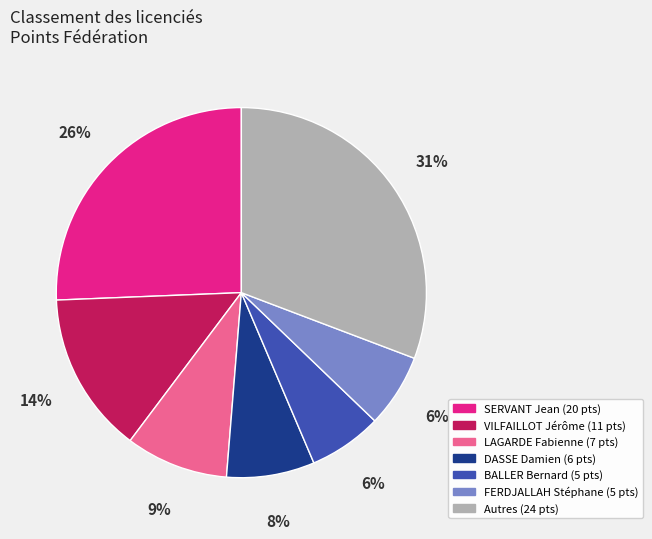

Count the number of slices in the pie.

7